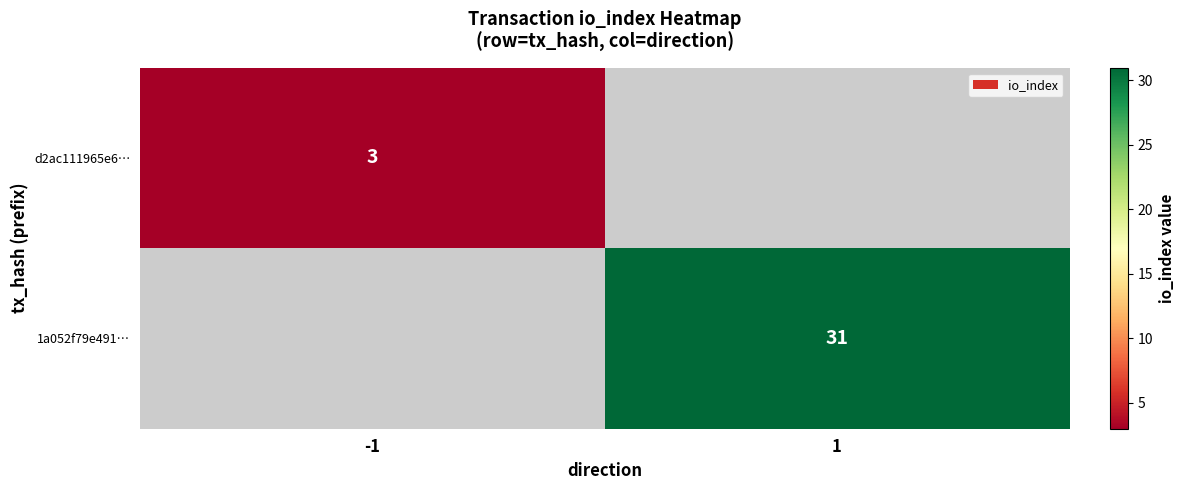

The 1a052f79e491… series shows 31 at 1. True or false?

True